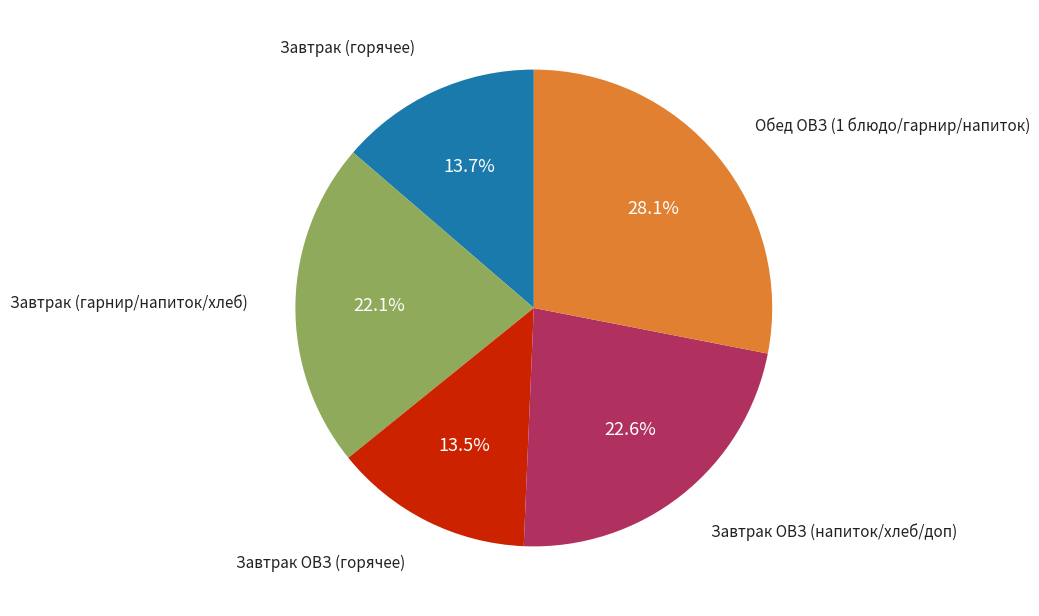

Does any single category account for the majority?

No